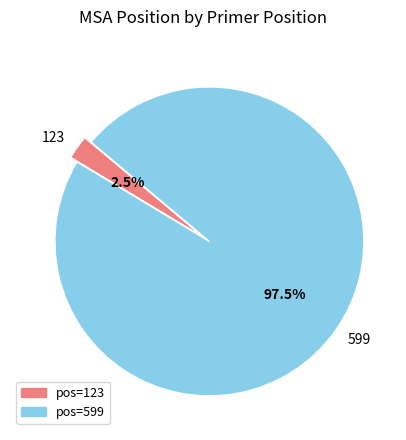

Does any single category account for the majority?

Yes